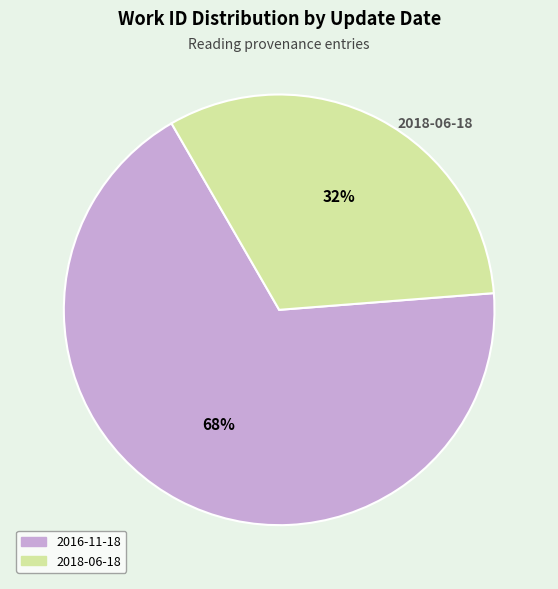

To the nearest percent, what is the difference between the largest and smallest slice percentages?

36%